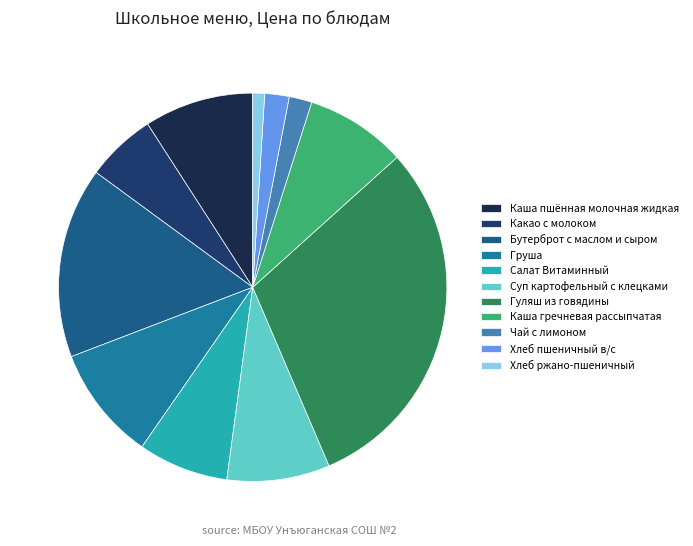

Combined, do Груша and Чай с лимоном account for over 50%?

No